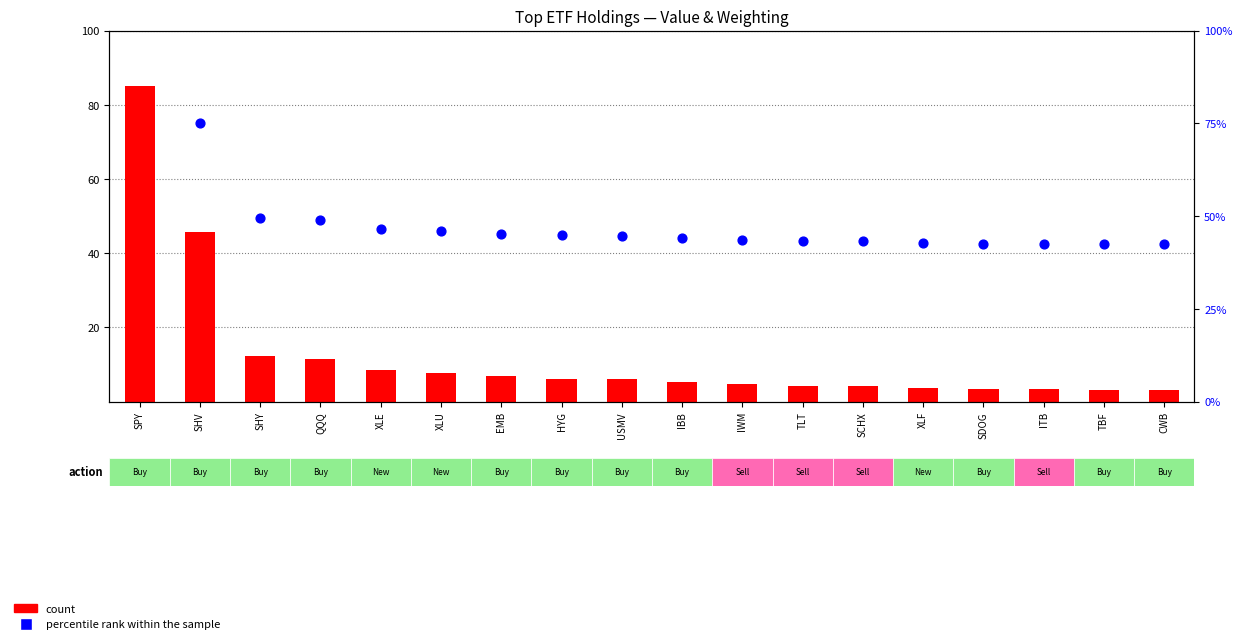

At how many categories does at least one series exceed 16?

18